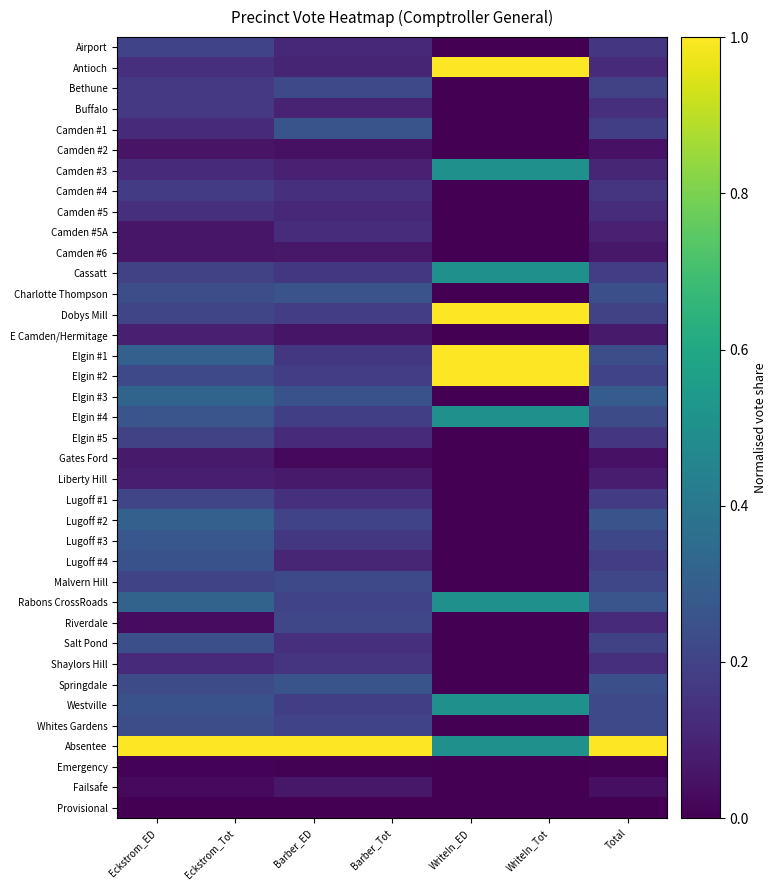

Rank the series at Total from highest to lowest value.

Absentee, Elgin #3, Rabons CrossRoads, Lugoff #2, Charlotte Thompson, Springdale, Elgin #1, Elgin #4, Westville, Whites Gardens, Lugoff #3, Malvern Hill, Elgin #2, Dobys Mill, Salt Pond, Bethune, Camden #1, Lugoff #4, Cassatt, Lugoff #1, Airport, Elgin #5, Camden #4, Shaylors Hill, Buffalo, Camden #5, Antioch, Riverdale, Camden #3, Camden #5A, Liberty Hill, E Camden/Hermitage, Camden #6, Gates Ford, Camden #2, Failsafe, Emergency, Provisional